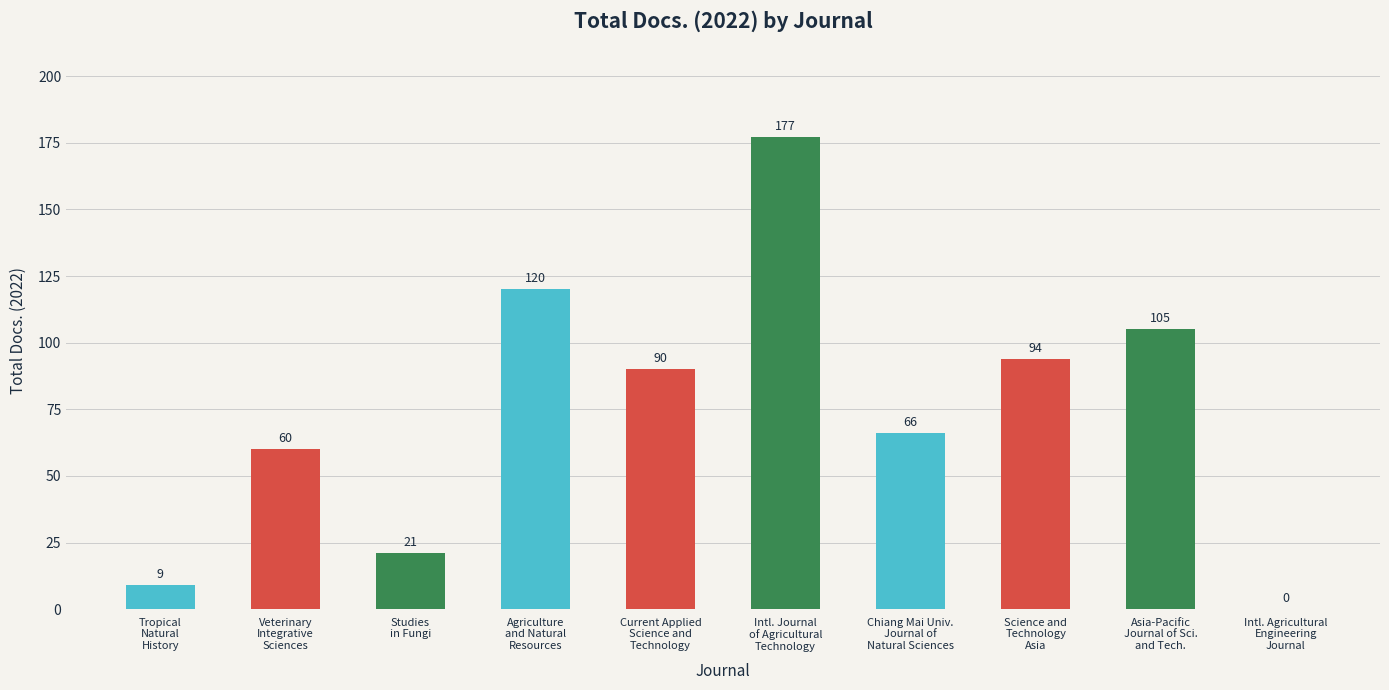

What is the average value?

74